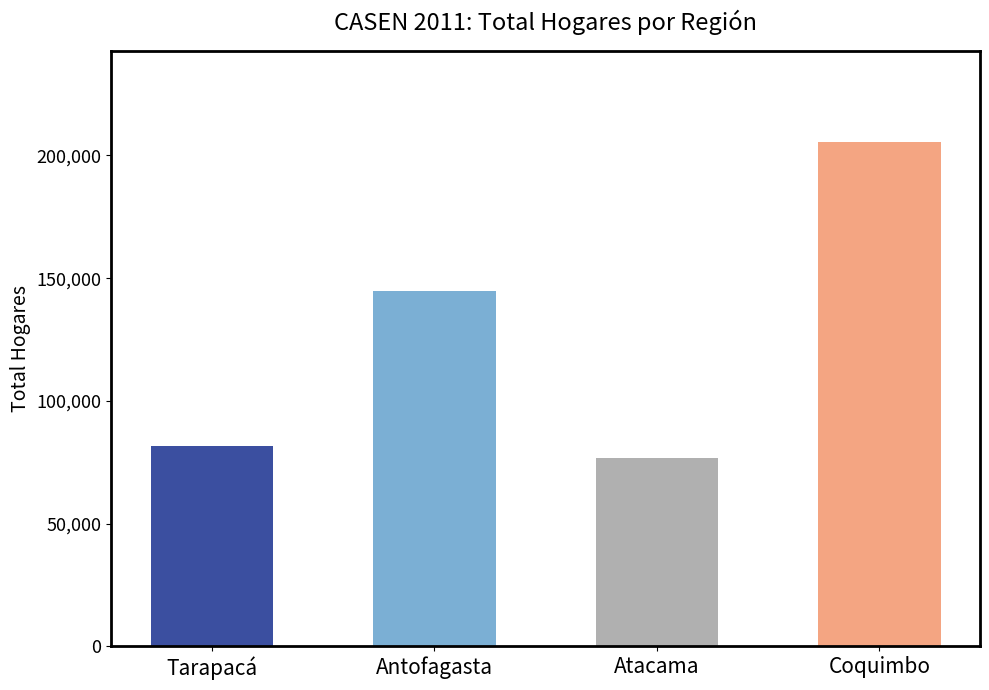

Which category has the lowest value across all series?

Atacama